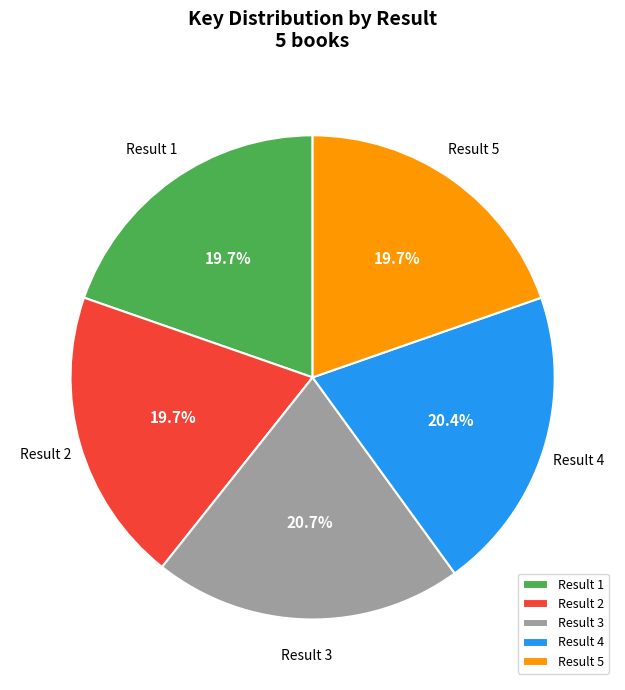

Does Result 5 account for over 50% of the chart?

No